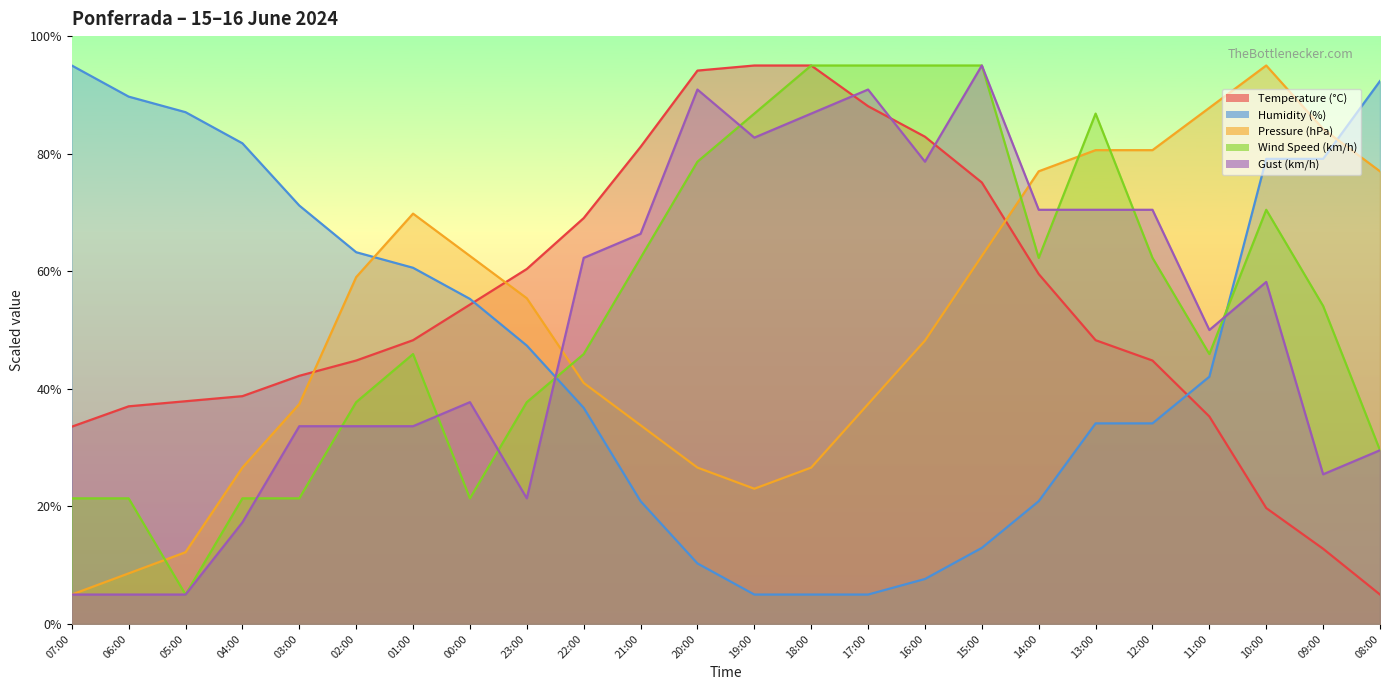

What position from the left is 11:00?

21